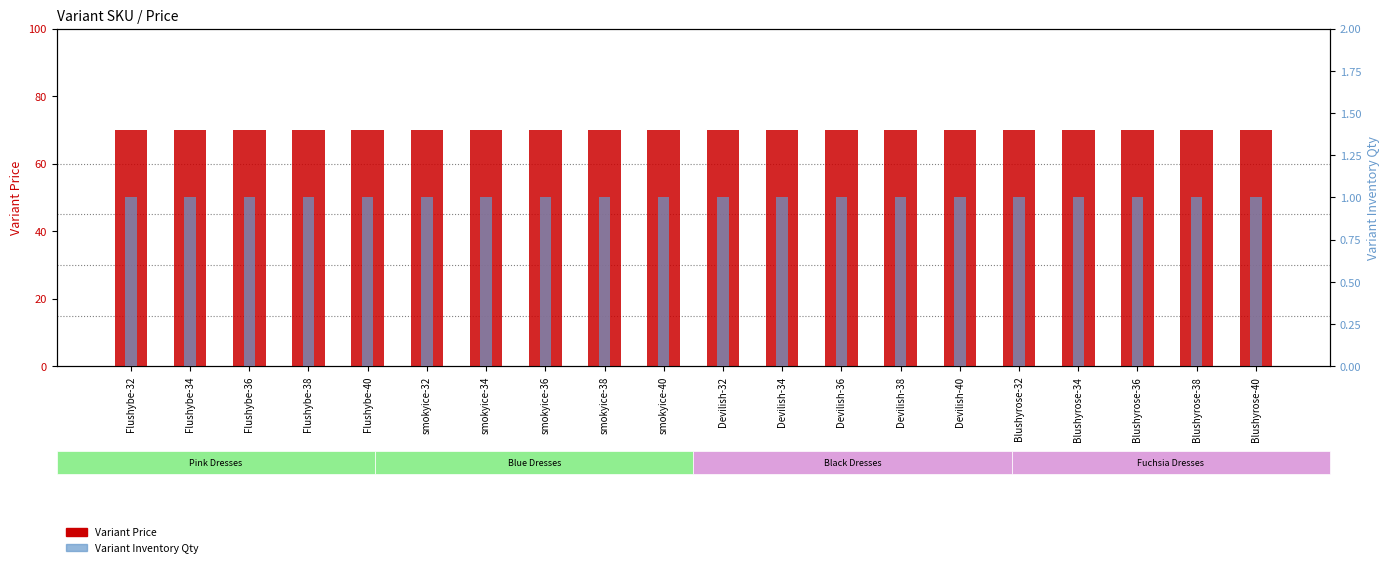

Reading left to right, extract all data points from this chart.

Variant Price: 70	70	70	70	70	70	70	70	70	70	70	70	70	70	70	70	70	70	70	70
Variant Inventory Qty: 1	1	1	1	1	1	1	1	1	1	1	1	1	1	1	1	1	1	1	1